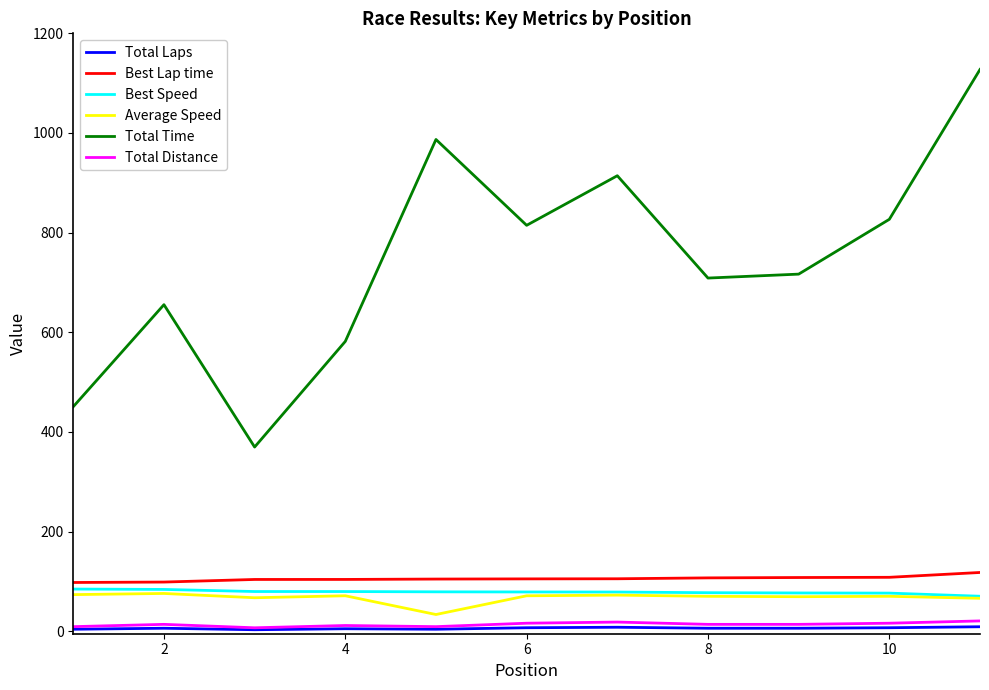

What is the minimum value for Total Time?

369.7